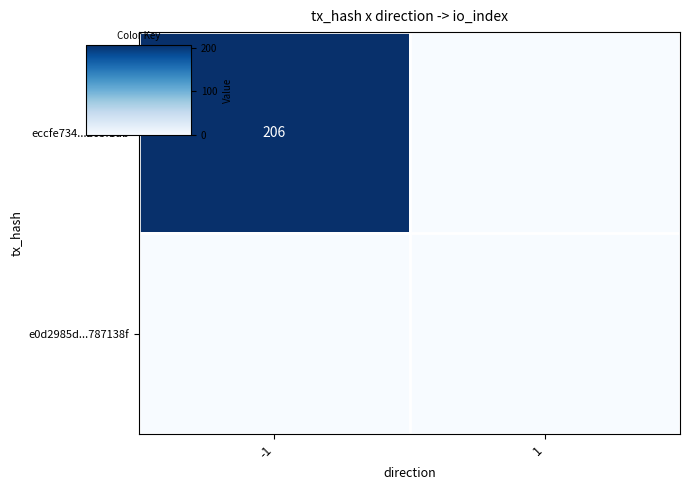

How many values in the eccfe734...265f1db series are below 206?

1